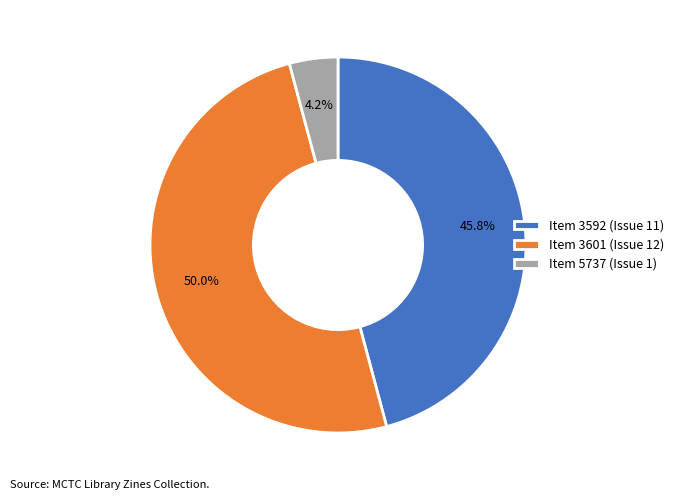

What portion of the pie excludes Item 3592 (Issue 11)?

54.2%